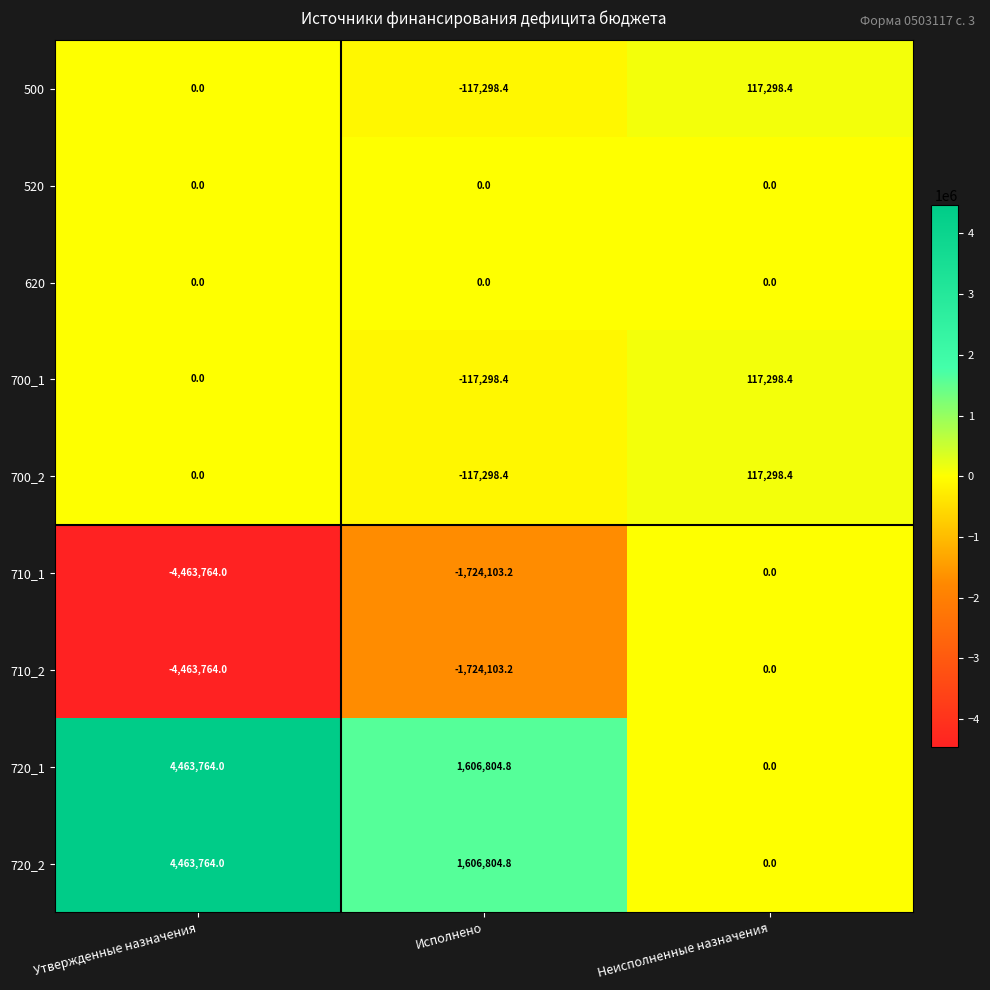

Read the 720_1 value at Утвержденные назначения.

4463764.0